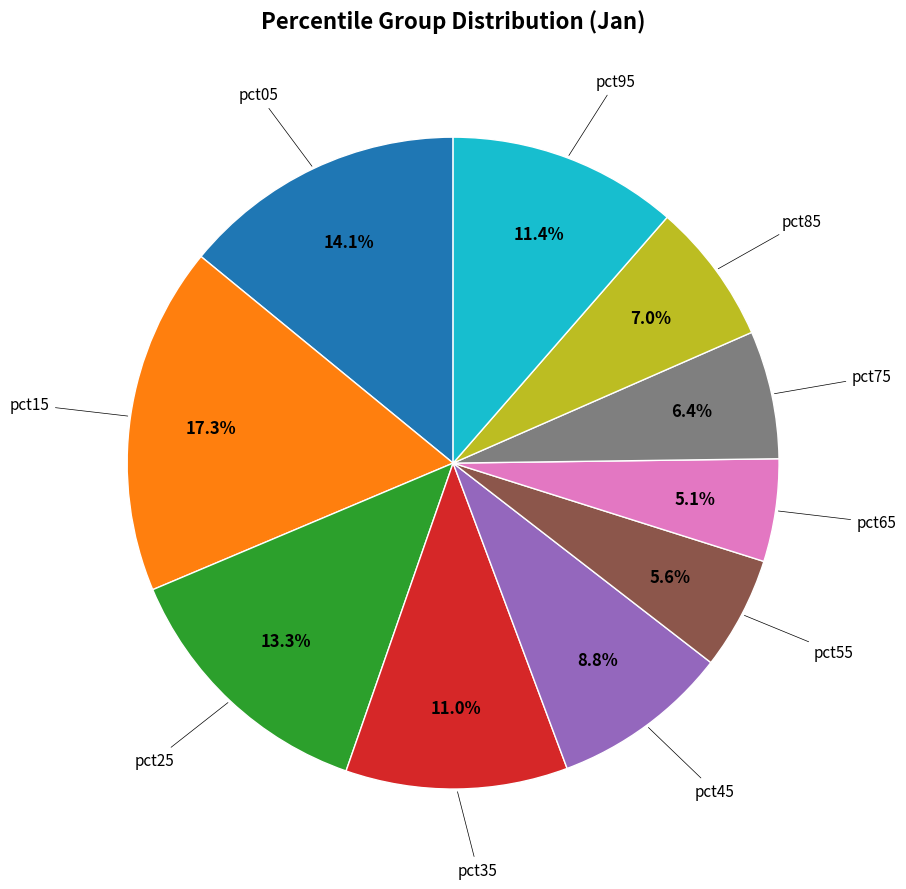

Does any single category account for the majority?

No